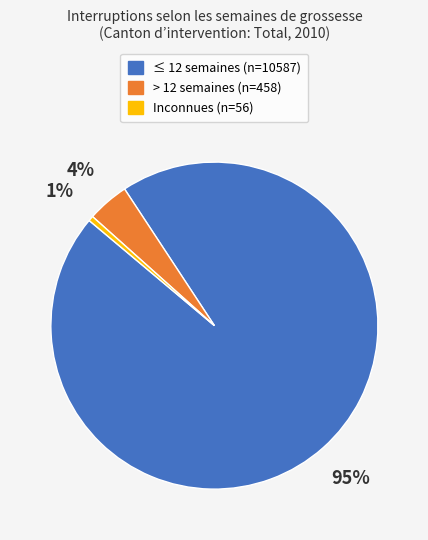

Does any single category account for the majority?

Yes